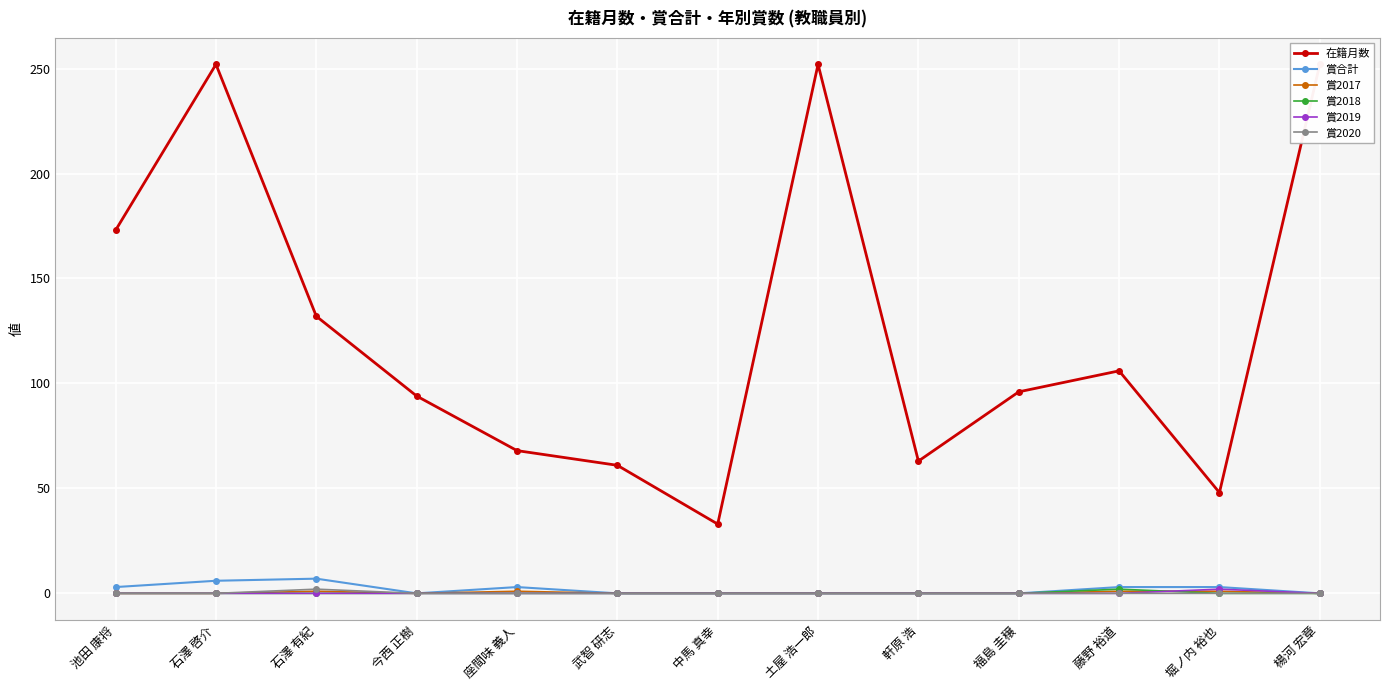

What is the maximum value for 賞合計?

7